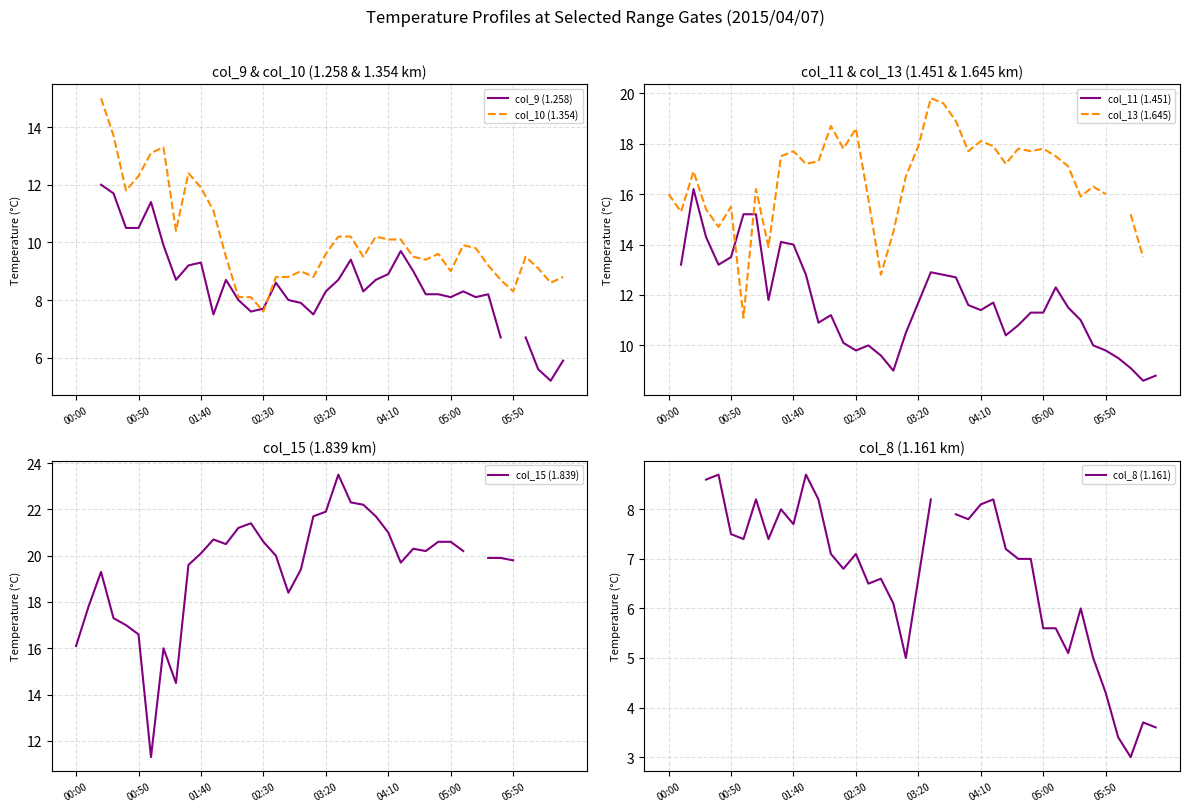

True or false: col_10 (1.354) and col_8 (1.161) cross at least once.

False